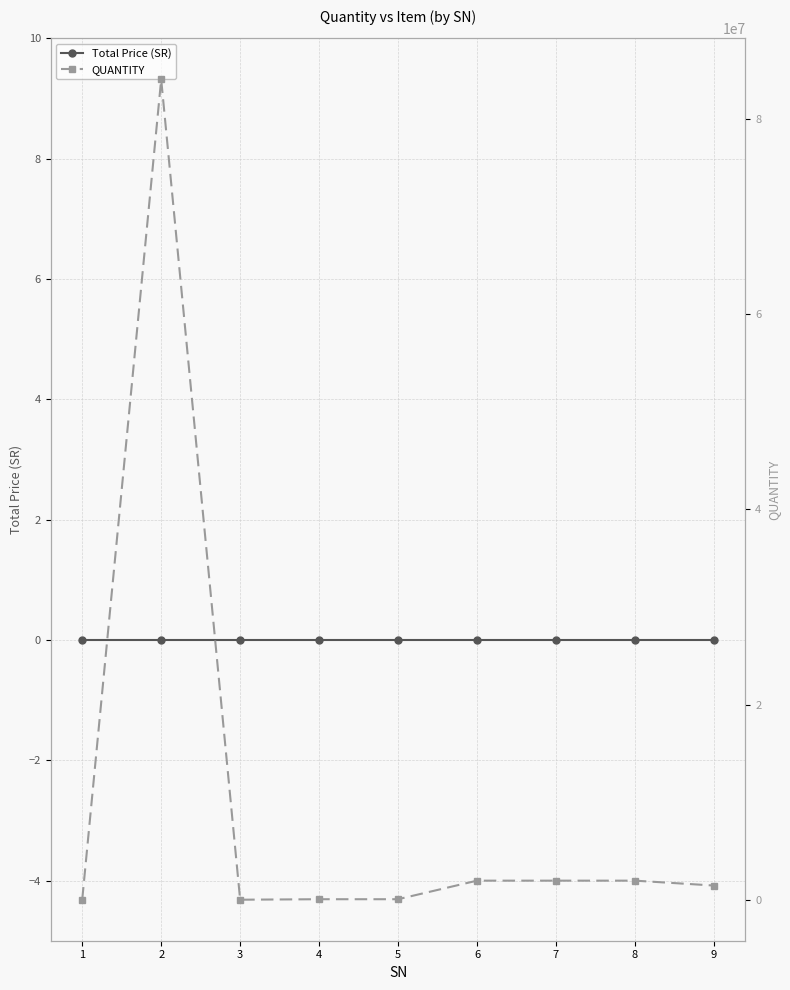

What is the average value of the QUANTITY series?

10202222